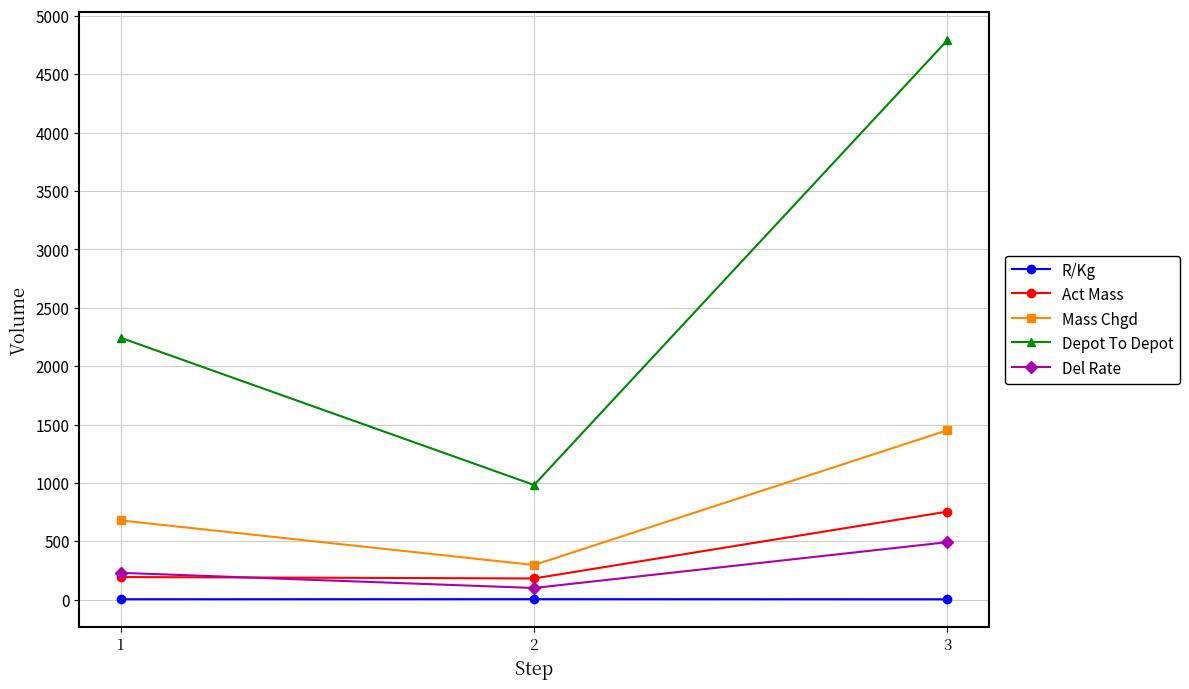

What is the maximum value shown in the chart?

4791.6